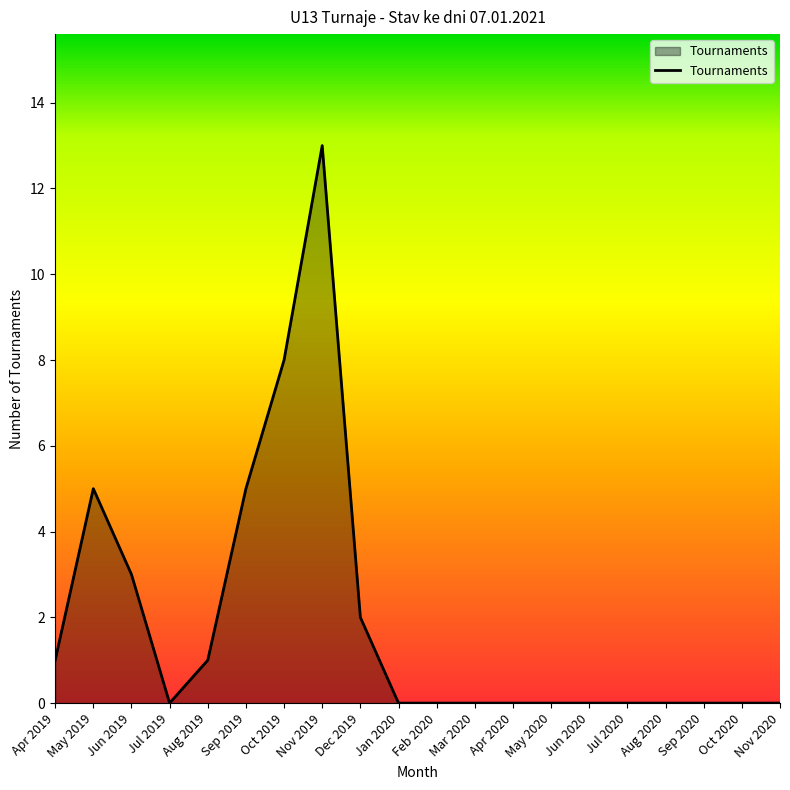

What is the difference between the values at Dec 2019 and Sep 2019?

3